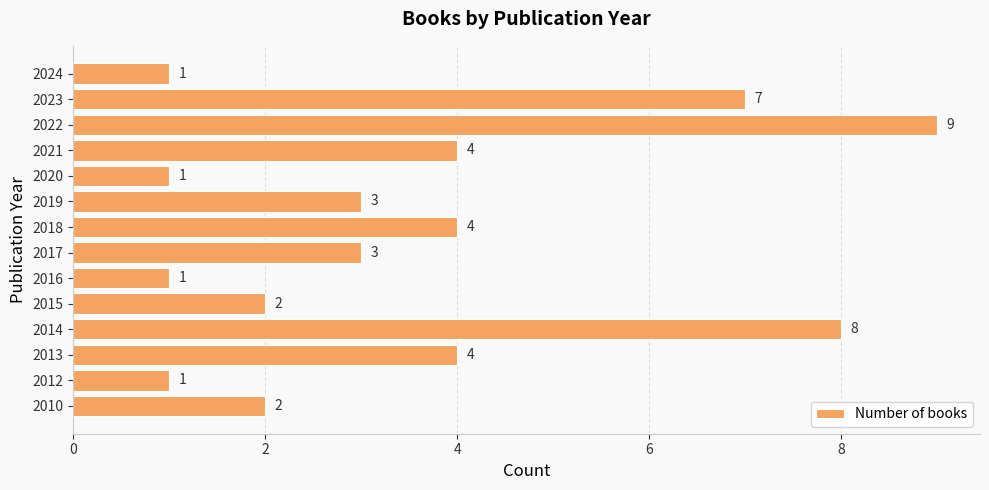

What is the ratio of the value at 2020 to the value at 2010?

0.5